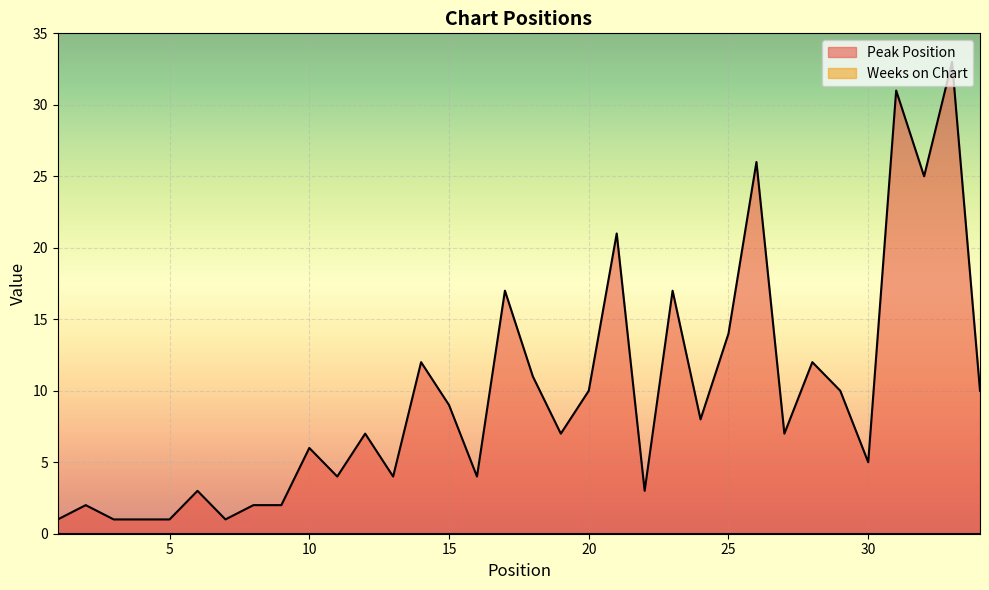

Reading right to left, what are all the values shown in this chart?

10	33	25	31	5	10	12	7	26	14	8	17	3	21	10	7	11	17	4	9	12	4	7	4	6	2	2	1	3	1	1	1	2	1